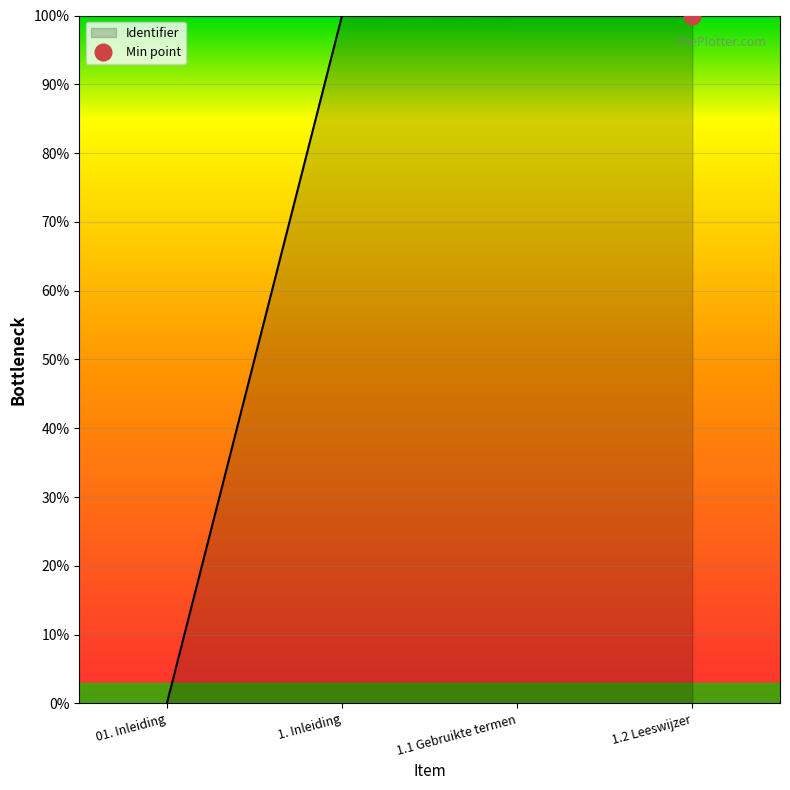

What is the sum of all values?

299.9